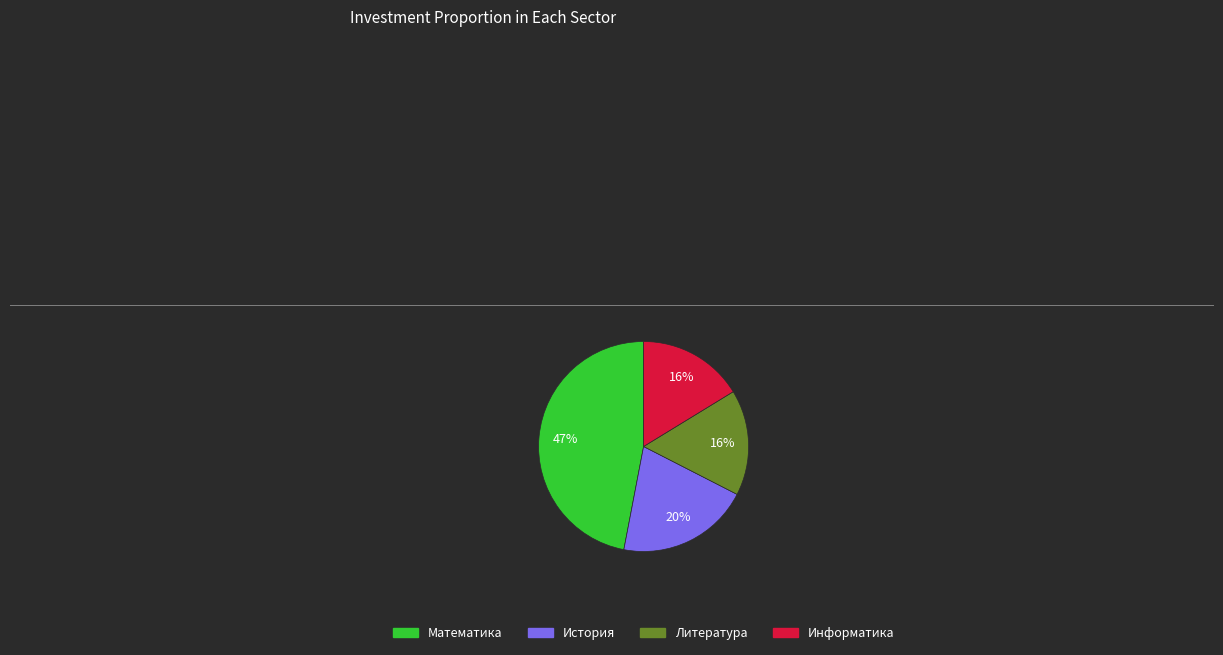

Is there any slice that represents more than half of the pie?

No